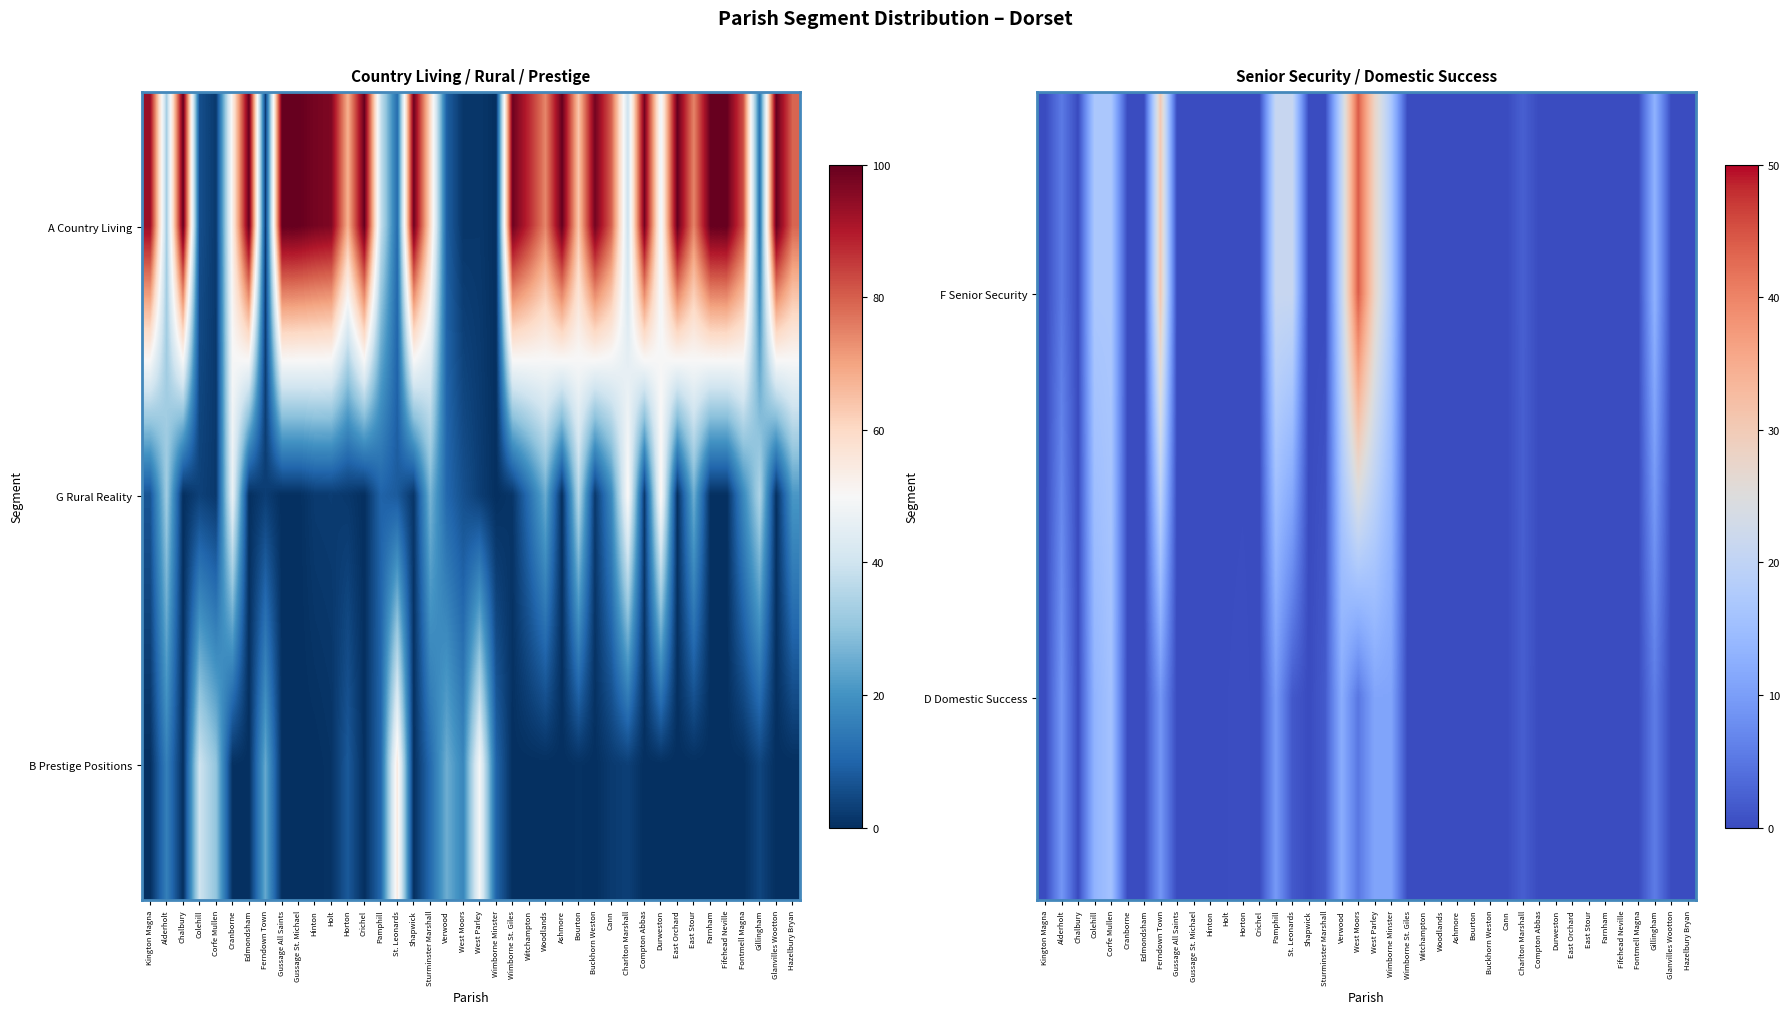

List the series in order of their peak value, lowest first.

D Domestic Success, F Senior Security, B Prestige Positions